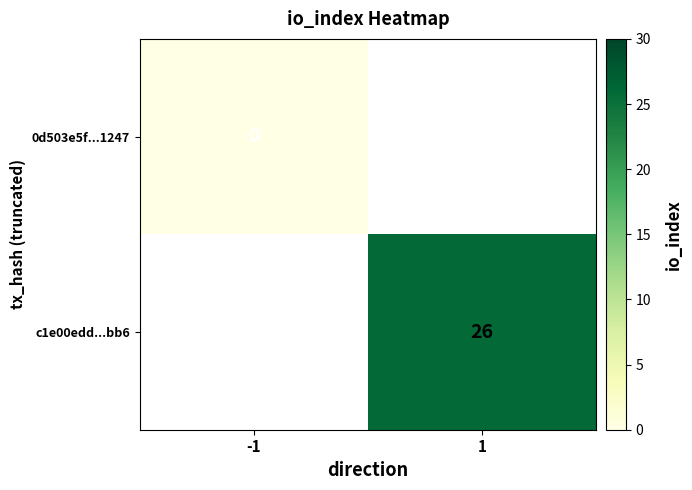

True or false: c1e00edd...bb6 has a value of 37 at 1.

False